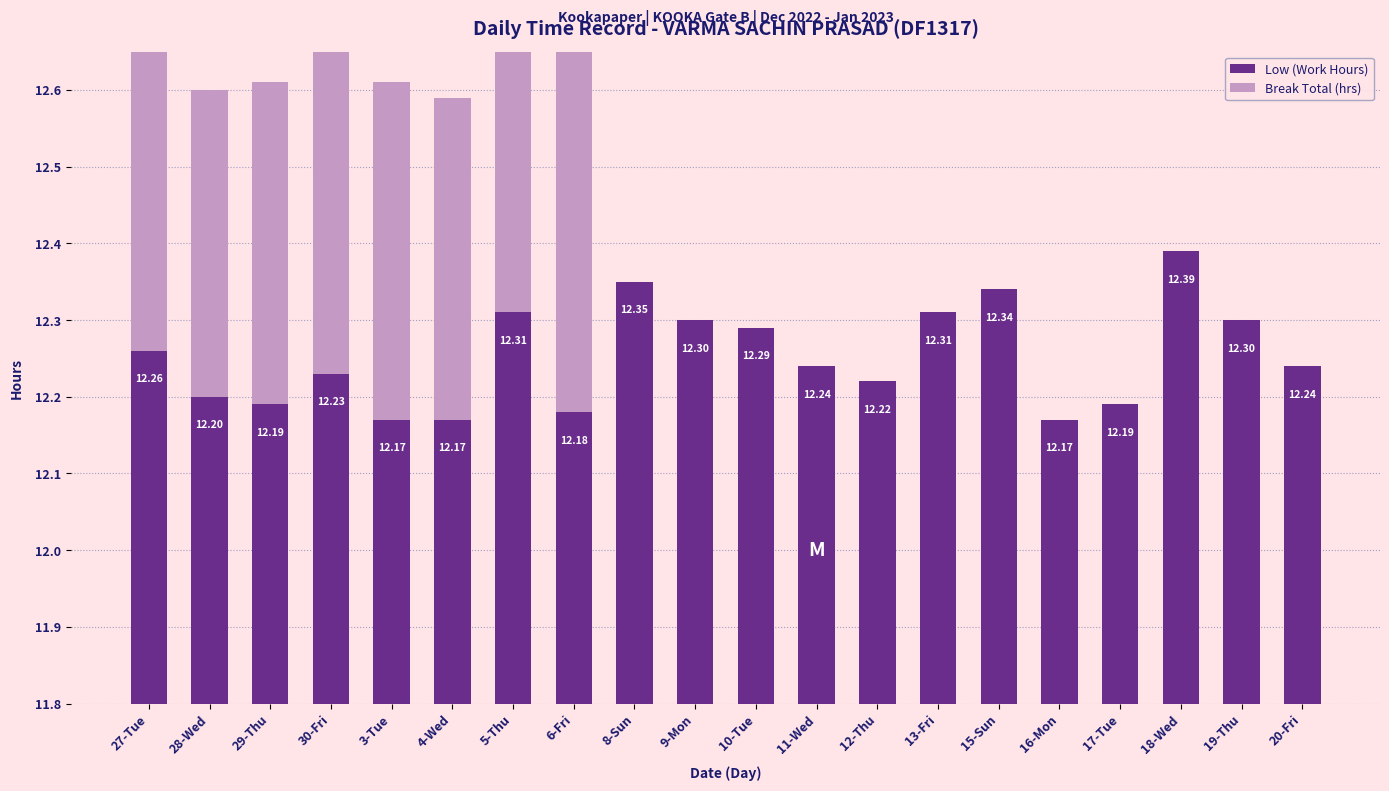

How many values in Break Total (hrs) are above zero?

8